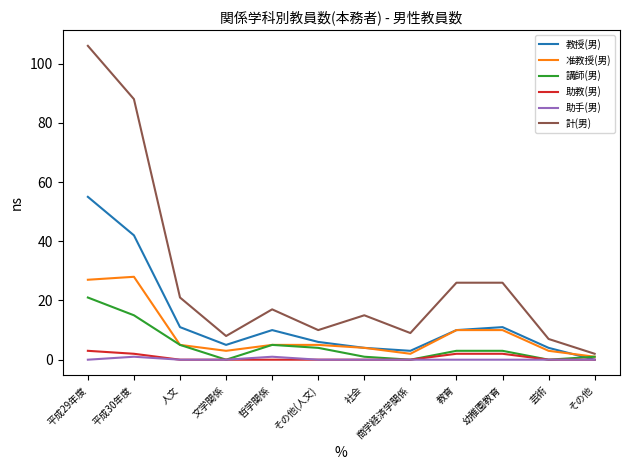

Is the value of 助教(男) at その他(人文) greater than the value of 計(男) at その他(人文)?

No